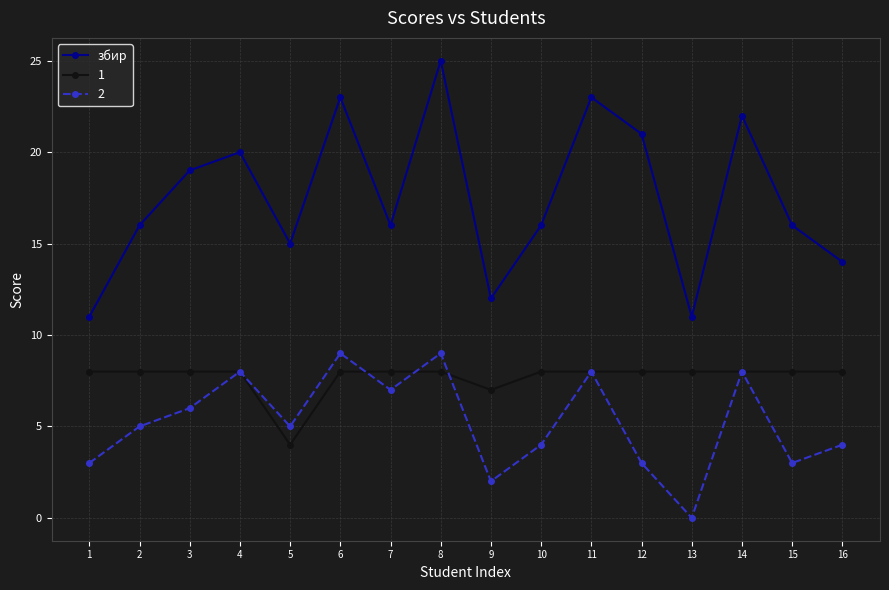

What is the maximum value shown in the chart?

25